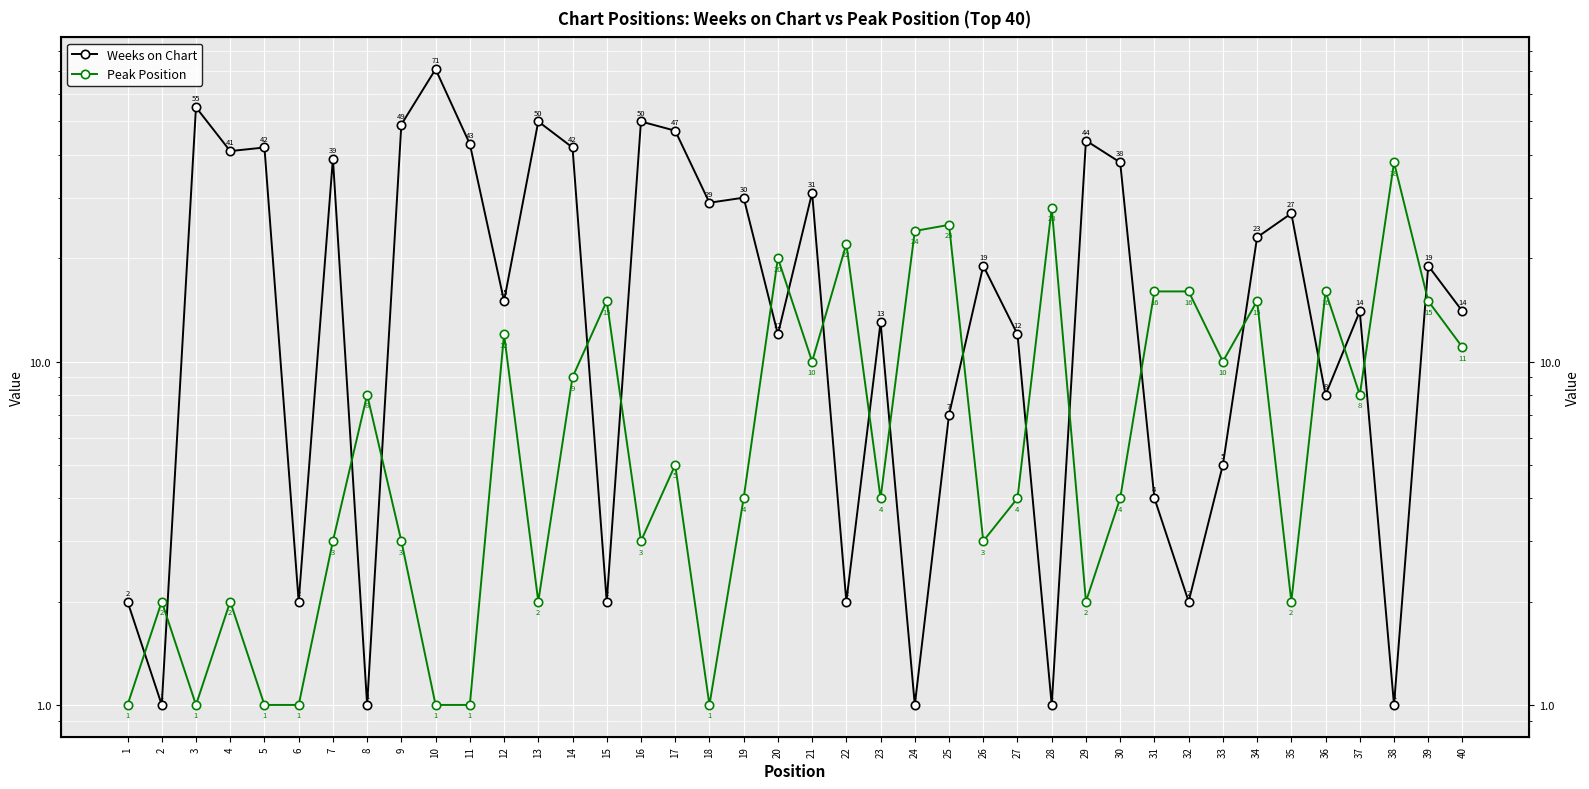

True or false: Peak Position and Weeks on Chart intersect in this chart.

True